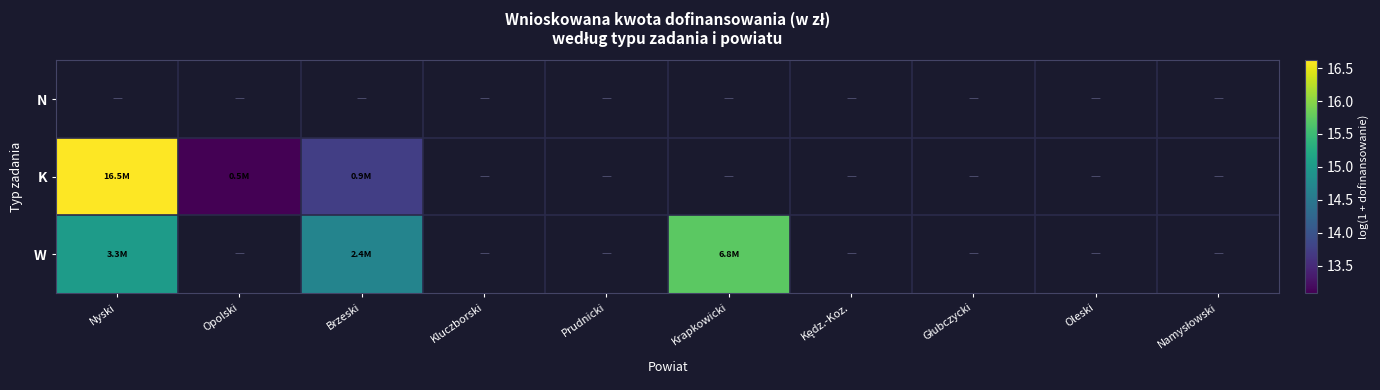

Rank the series by their average value, from highest to lowest.

N, K, W